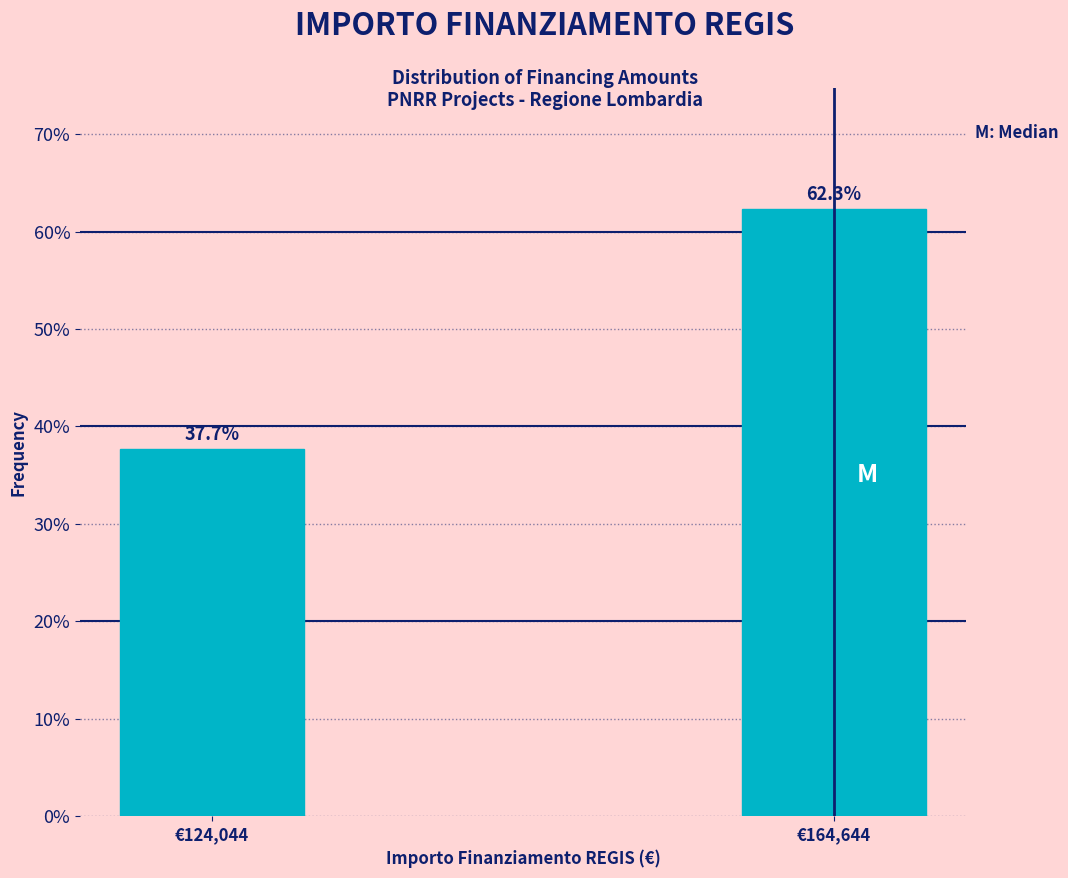

Reading left to right, list all the values displayed in this chart.

€124,044=37.7	€164,644=62.3